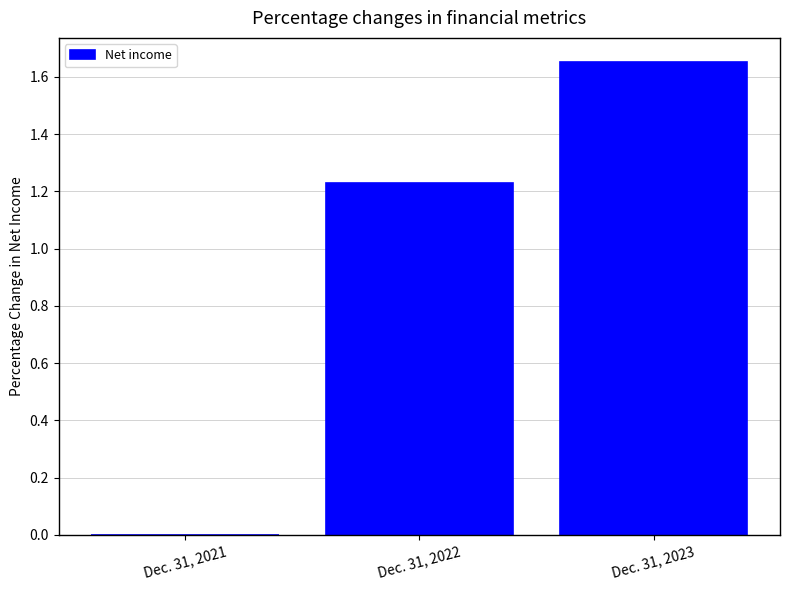

At which category does the chart reach its peak across all series?

Dec. 31, 2023